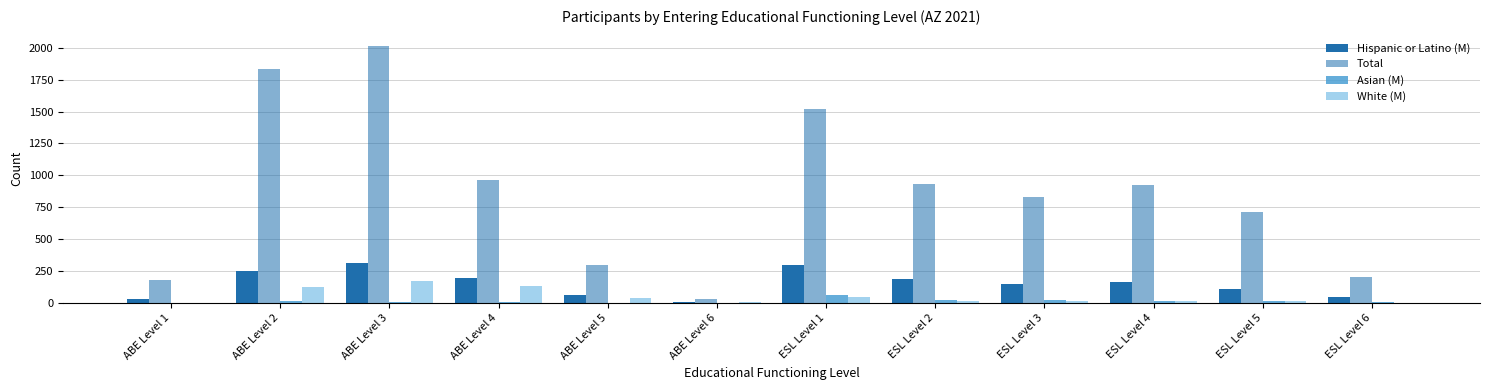

Are the bars horizontal?

No